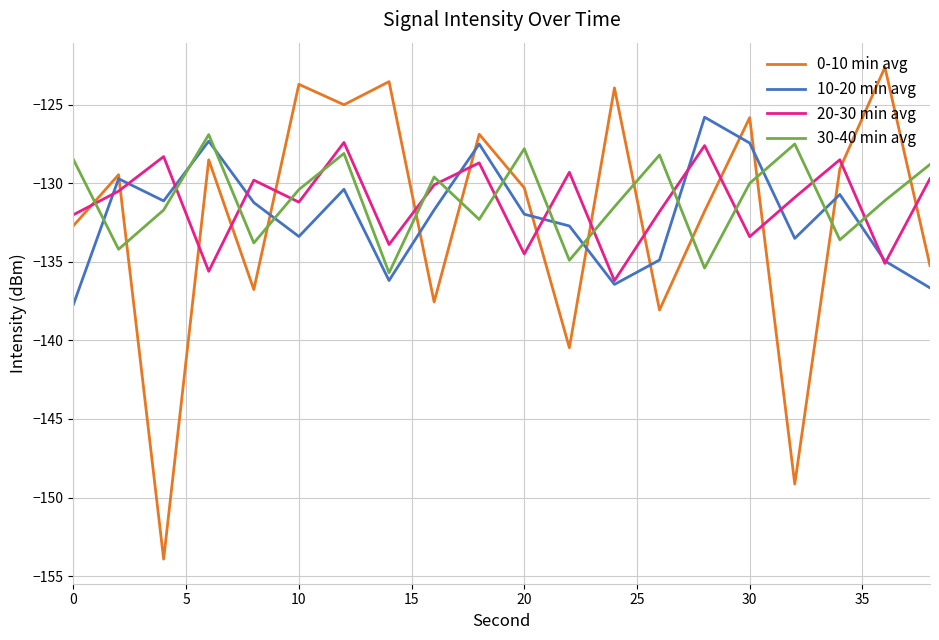

Which series has the largest range (max minus min)?

0-10 min avg